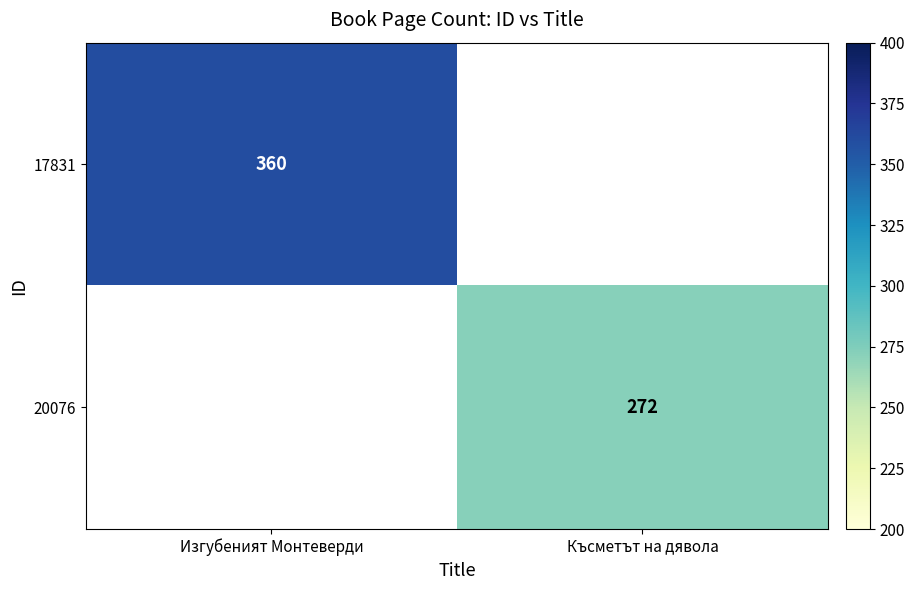

Is the value of 17831 at Изгубеният Монтеверди greater than the value of 20076 at Късметът на дявола?

Yes